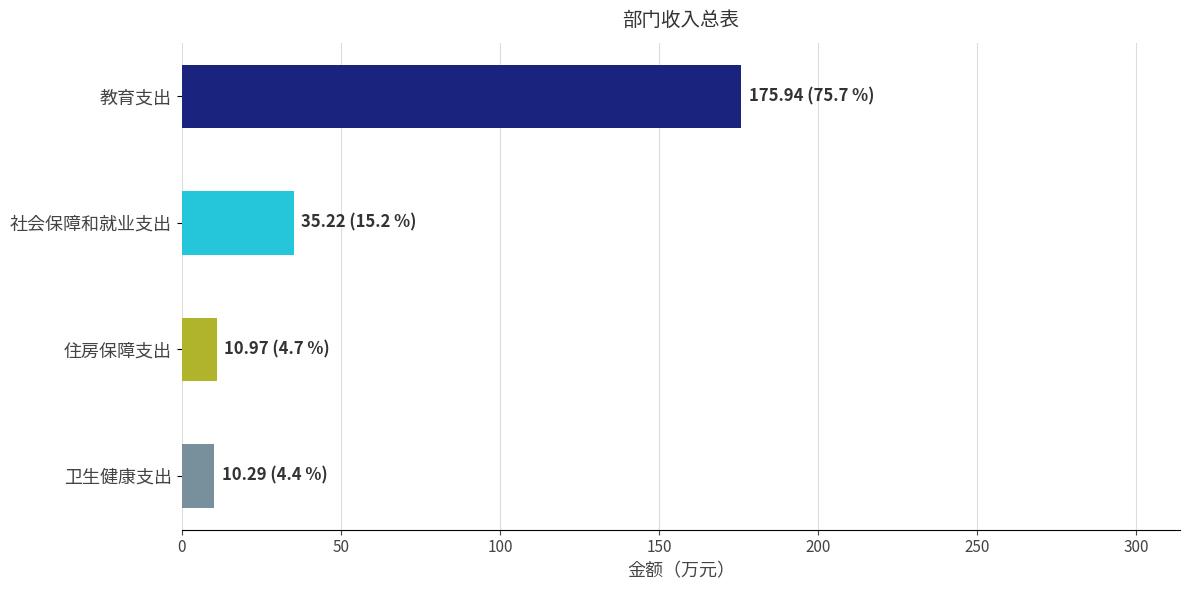

Are the bars horizontal?

Yes